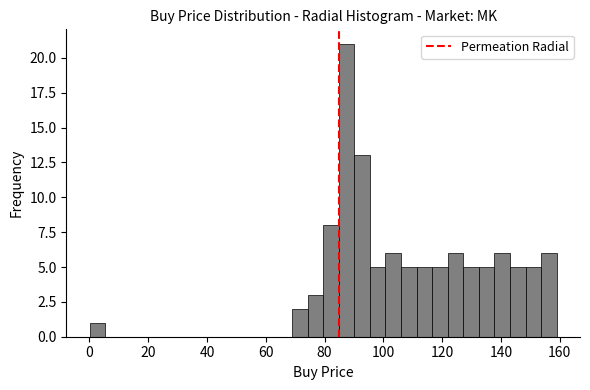

Read against the x-axis, roughly where is the centre of the tallest bar?

88